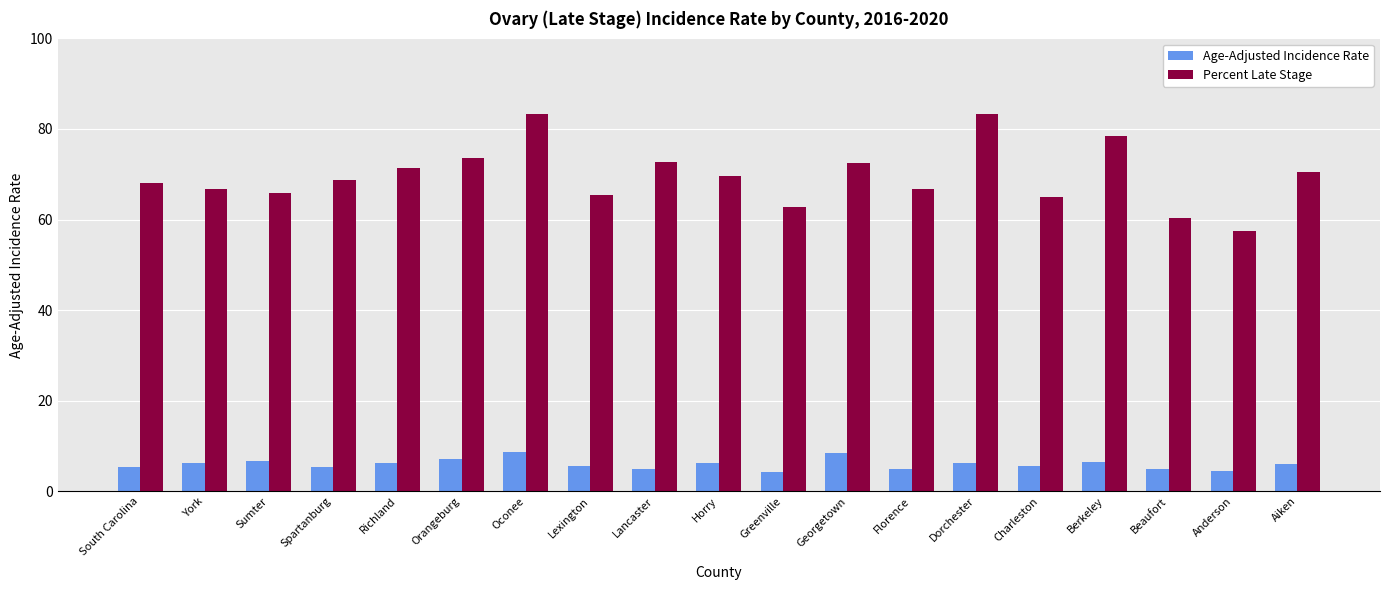

What is the lowest value of the Age-Adjusted Incidence Rate series?

4.3